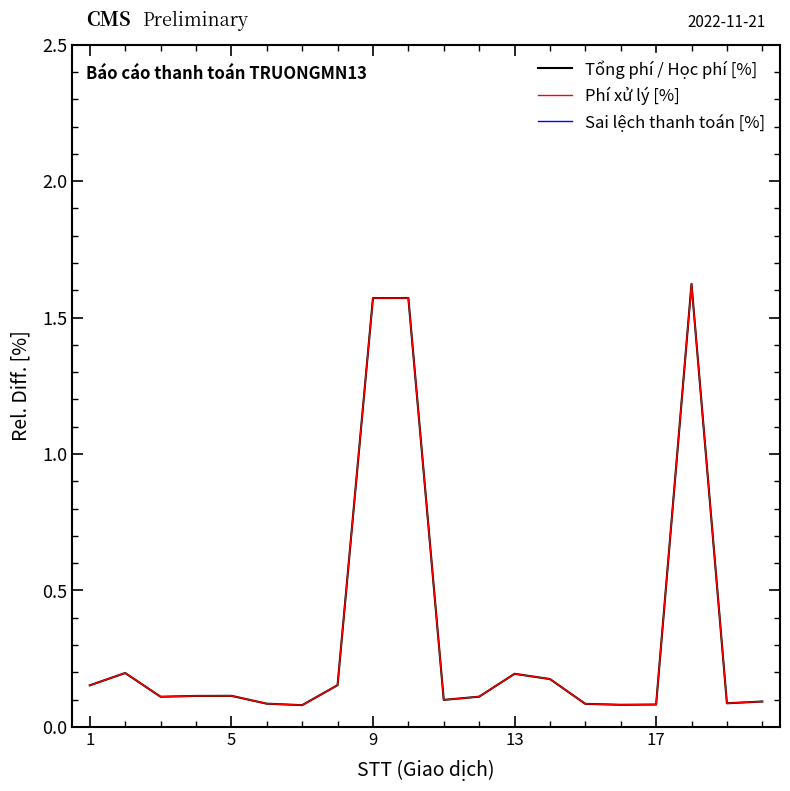

Does the chart display data point markers on the line(s)?

No